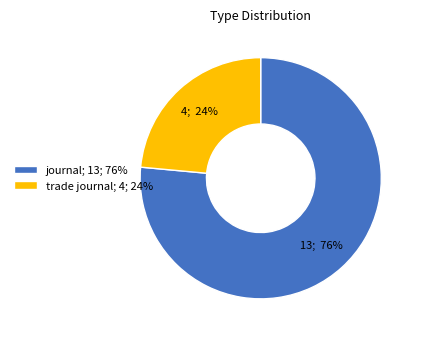

What percentage is the journal slice, to the nearest percent?

76%